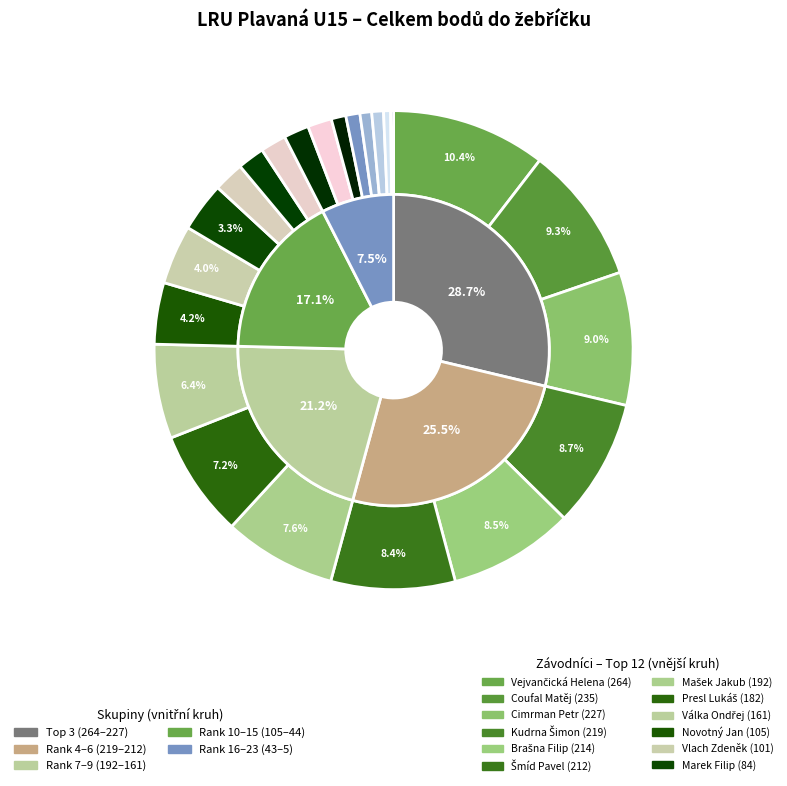

Is Presl Lukáš the majority of the pie?

No